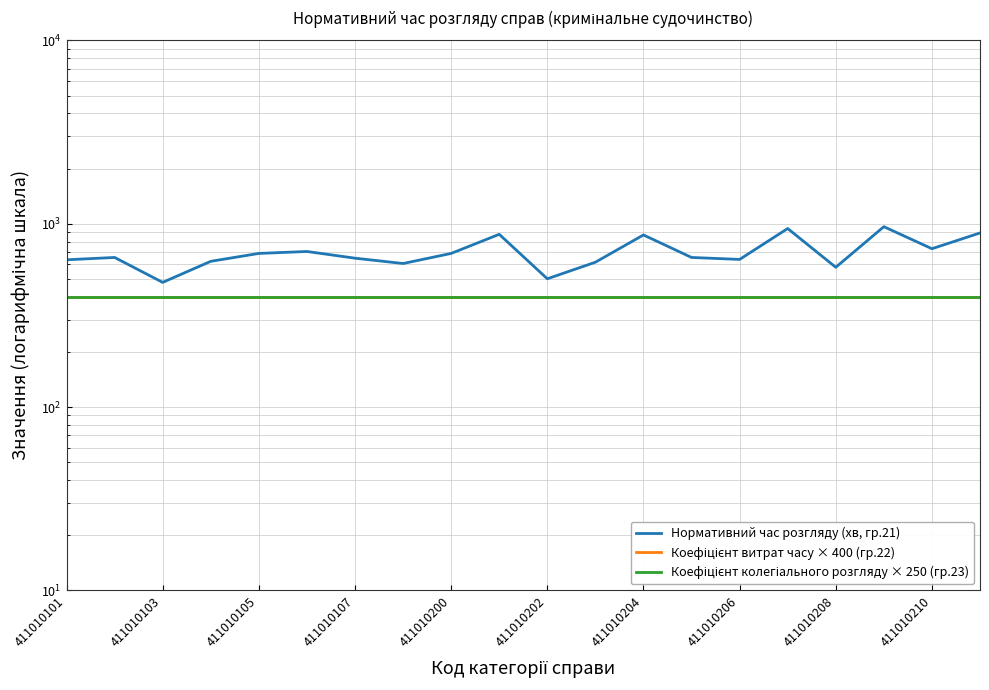

What are all the series names shown in the legend?

Нормативний час розгляду (хв, гр.21), Коефіцієнт витрат часу × 400 (гр.22), Коефіцієнт колегіального розгляду × 250 (гр.23)